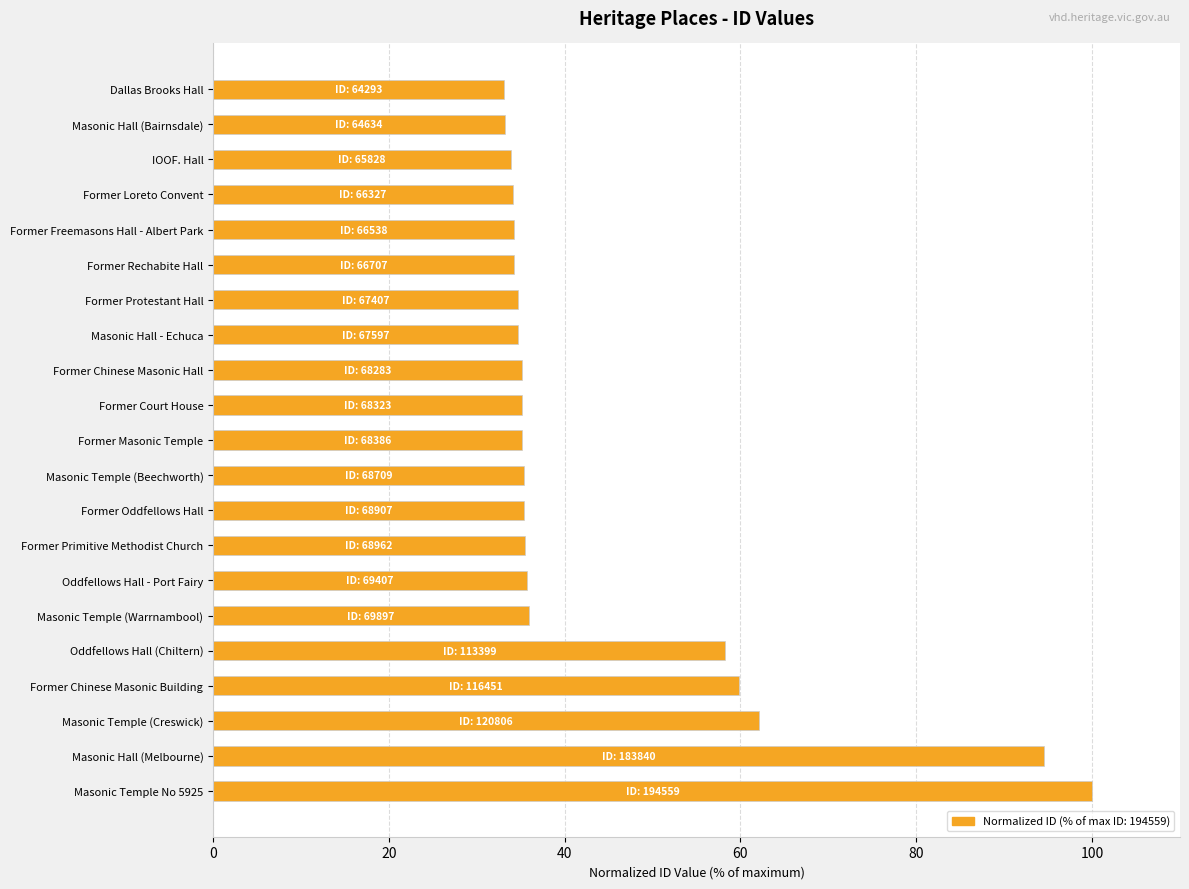

The value at Former Masonic Temple is 52.4. True or false?

False